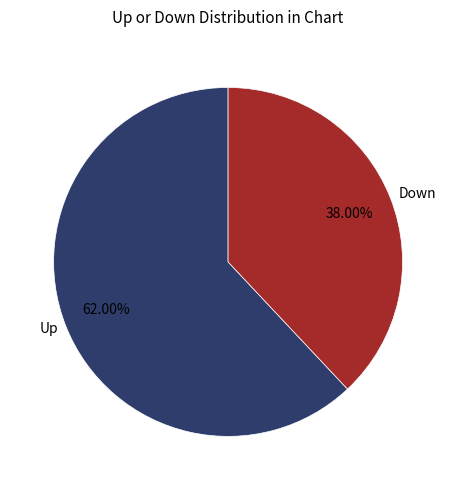

Count the number of slices in the pie.

2